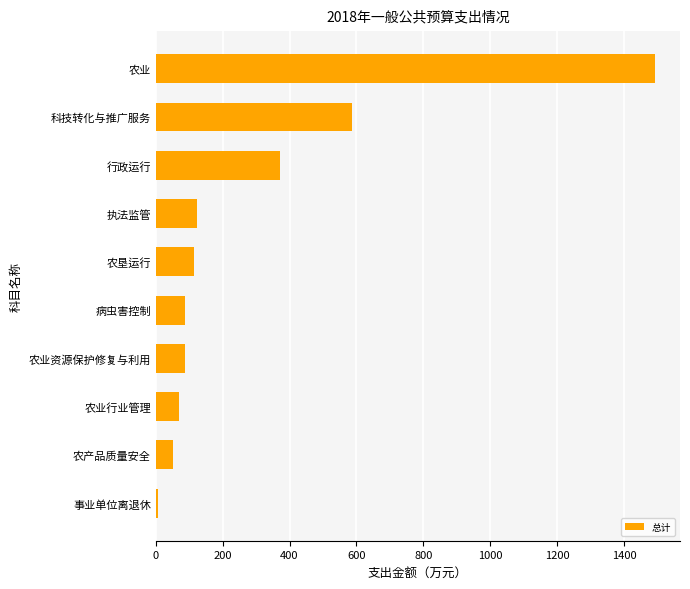

What is the difference between the second highest and minimum values?

577.5